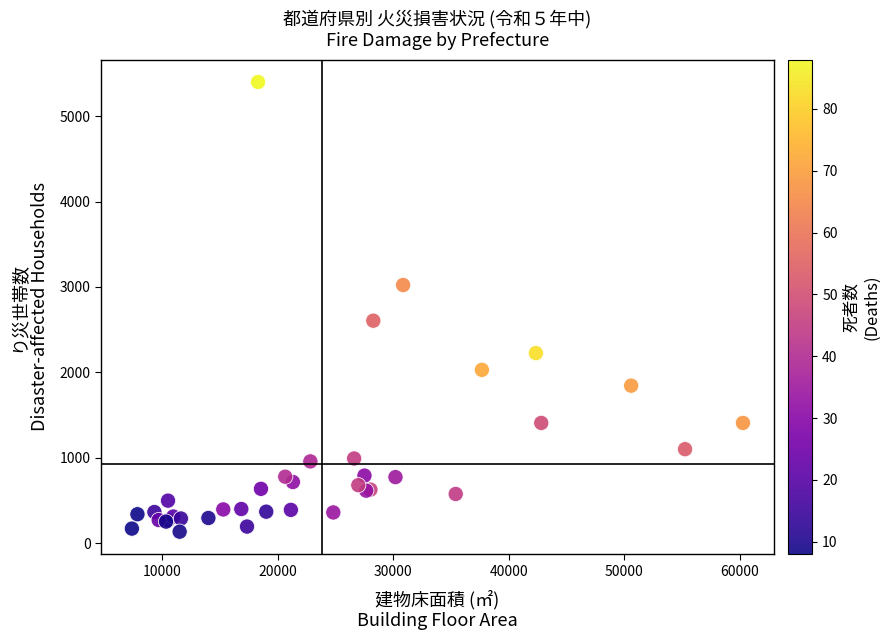

What Y value in the scatter plot is closest to 2768?

2606